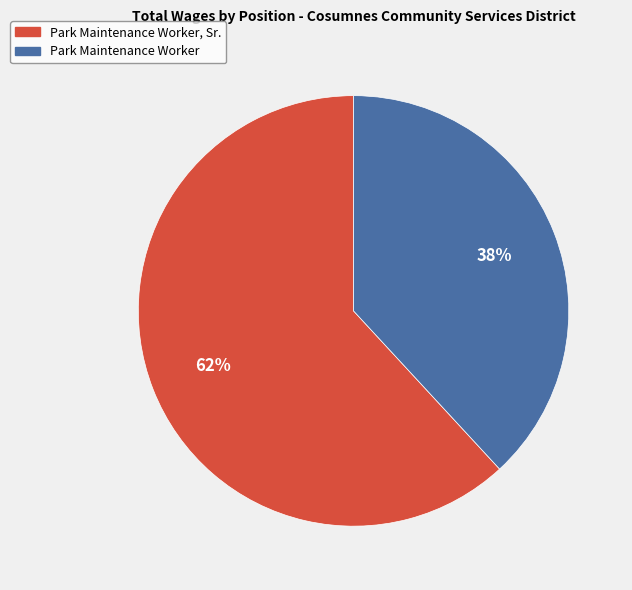

How many slices are in this pie chart?

2